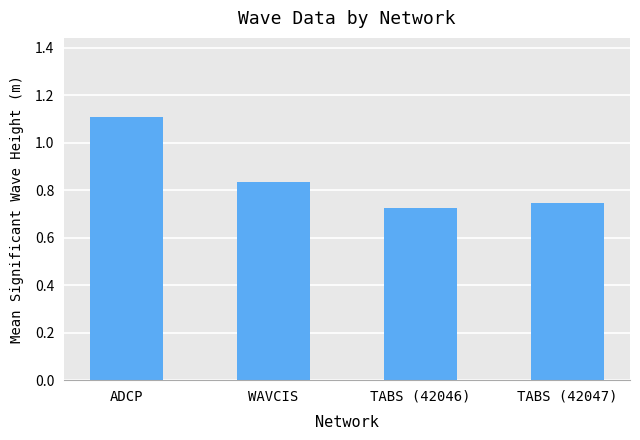

What is the change in value from ADCP to TABS (42046)?

-0.4